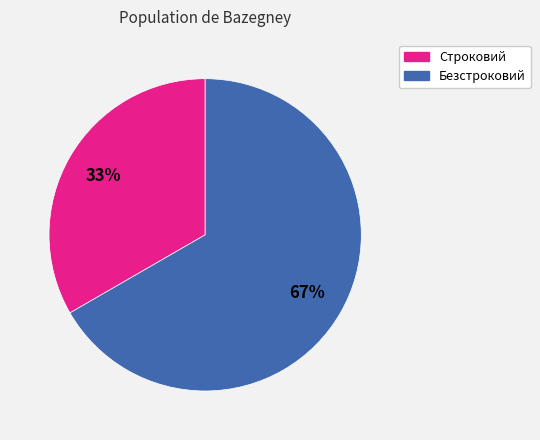

How many slices are in this pie chart?

2